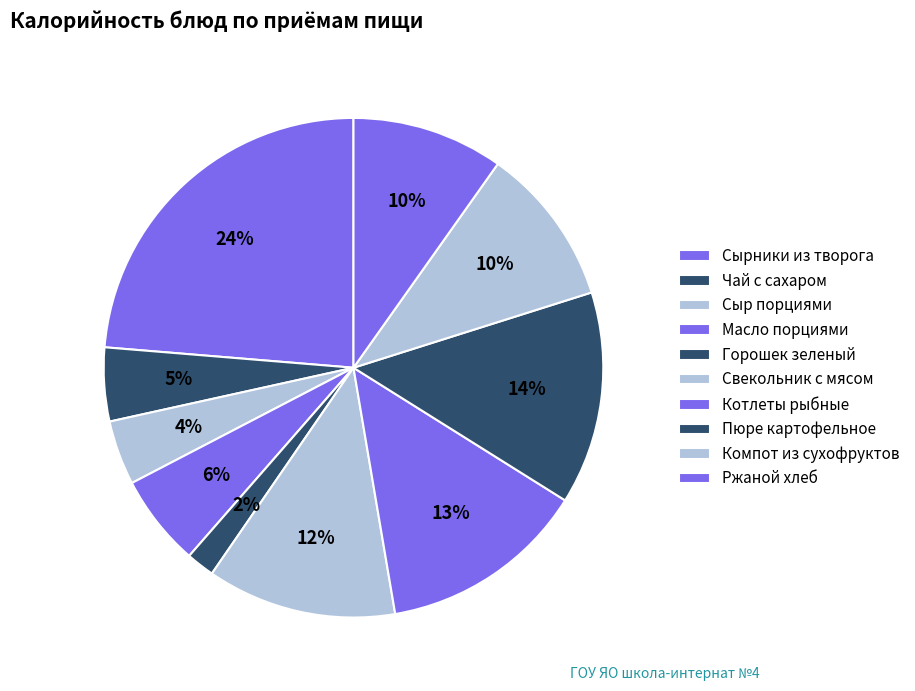

How many segments does this pie chart have?

10